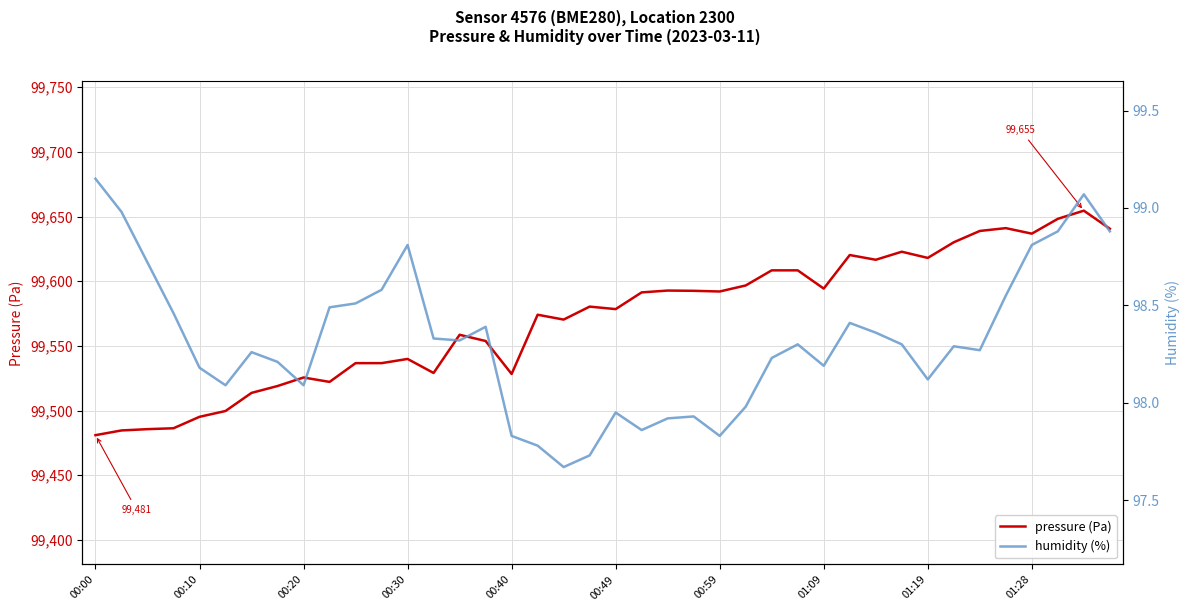

What is the sum of all pressure (Pa) values?

3982842.2